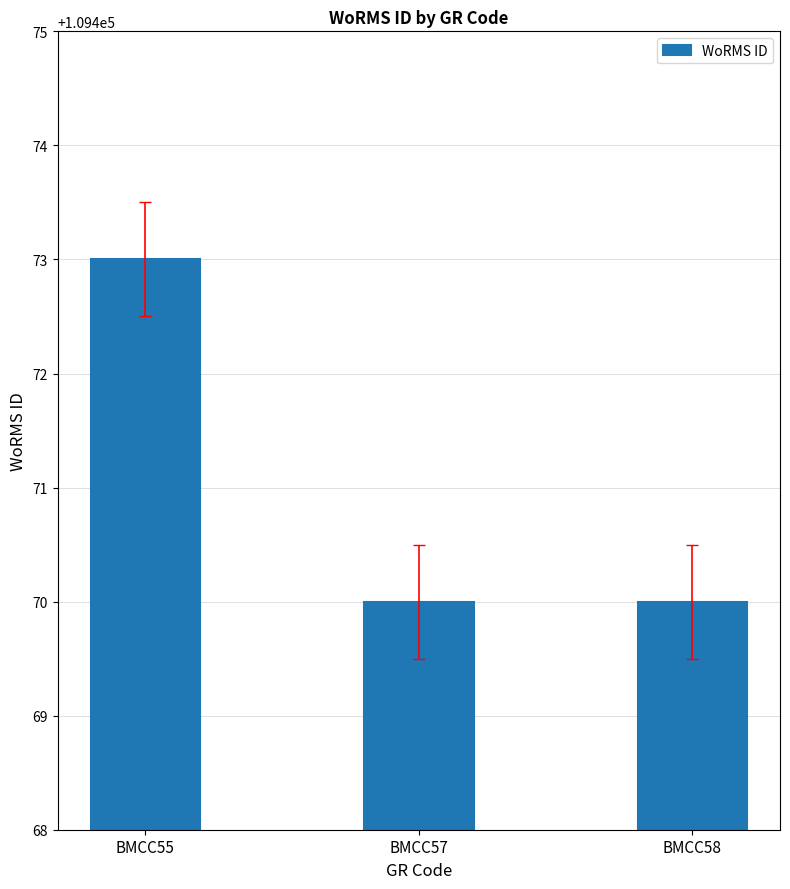

What is the smallest value displayed?

109470